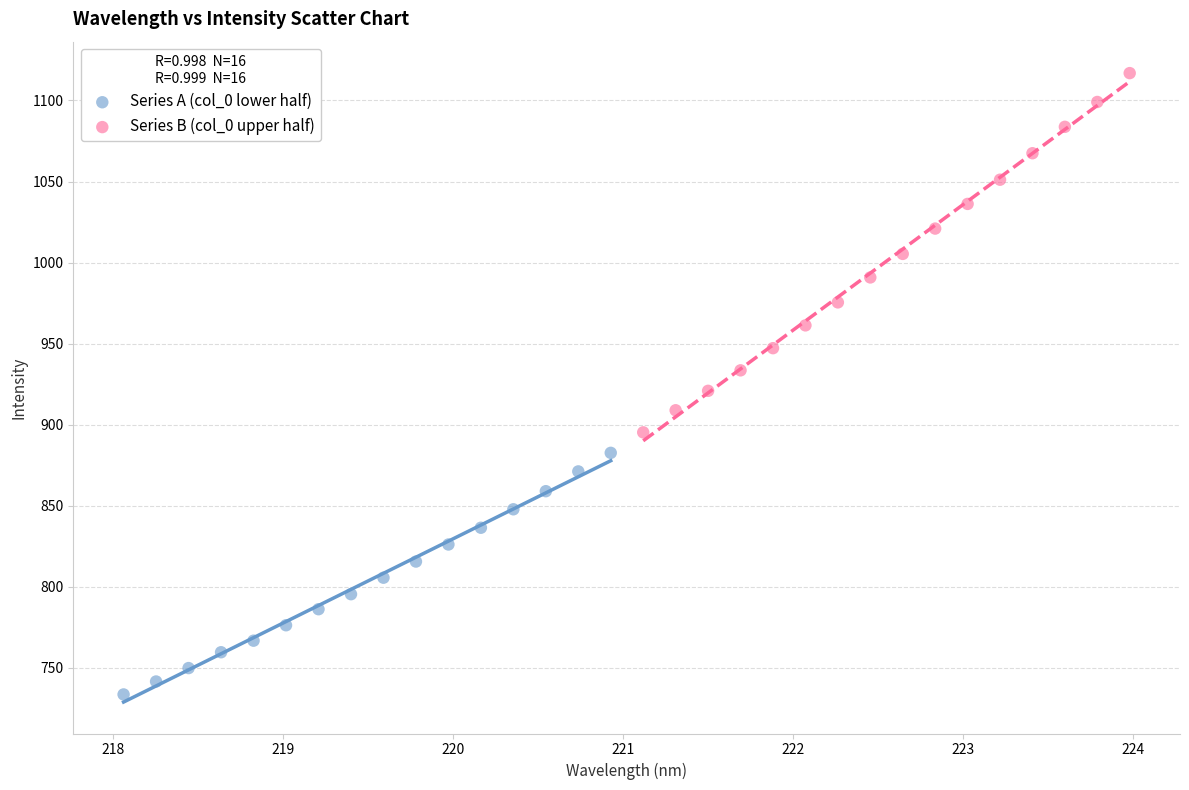

Which series has the largest Y range (max minus min)?

Series B (col_0 upper half)